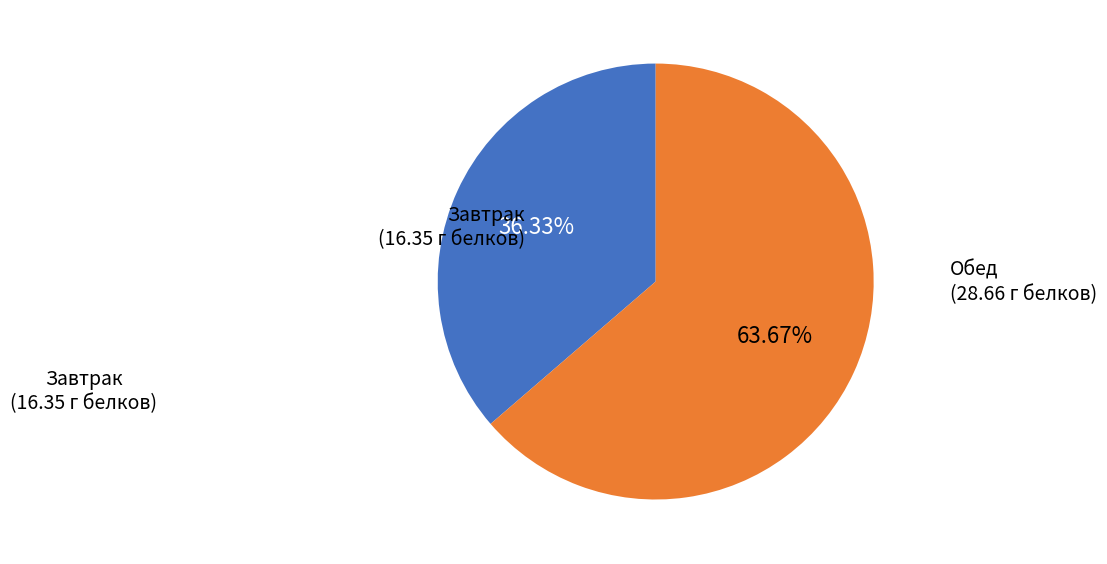

Is there any slice that represents more than half of the pie?

Yes